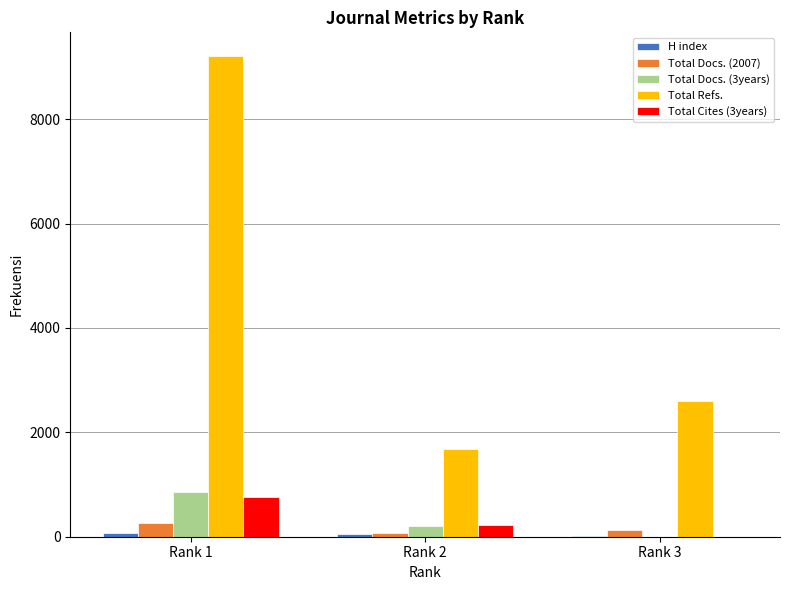

What is the sum of all Total Docs. (2007) values?

467